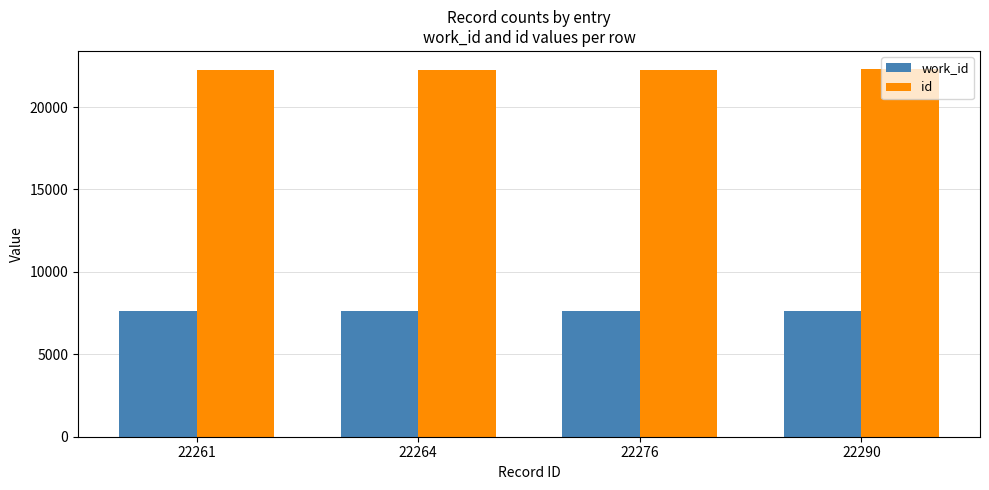

What are all the series names shown in the legend?

work_id, id